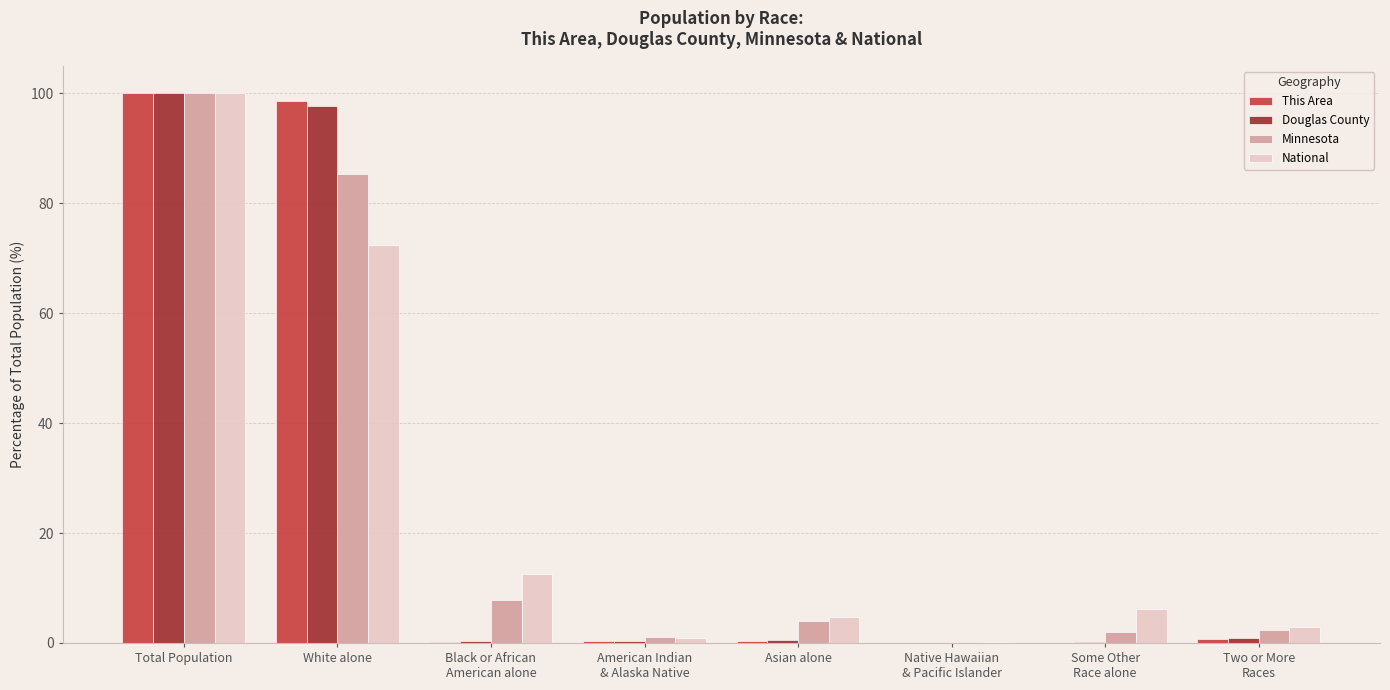

The Minnesota series shows 146.0 at White alone. True or false?

False